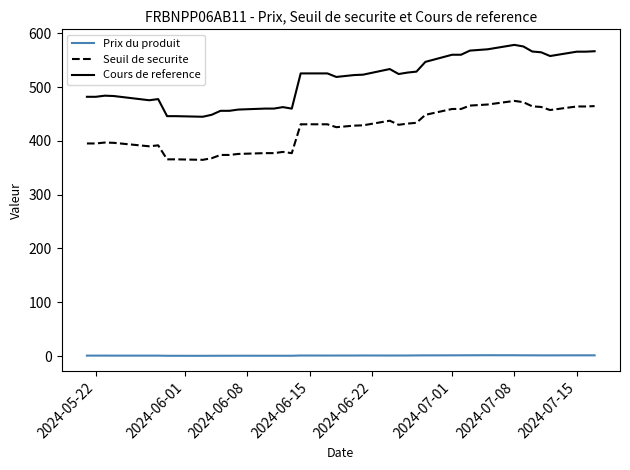

List the series in order of their overall mean, lowest first.

Prix du produit, Seuil de securite, Cours de reference